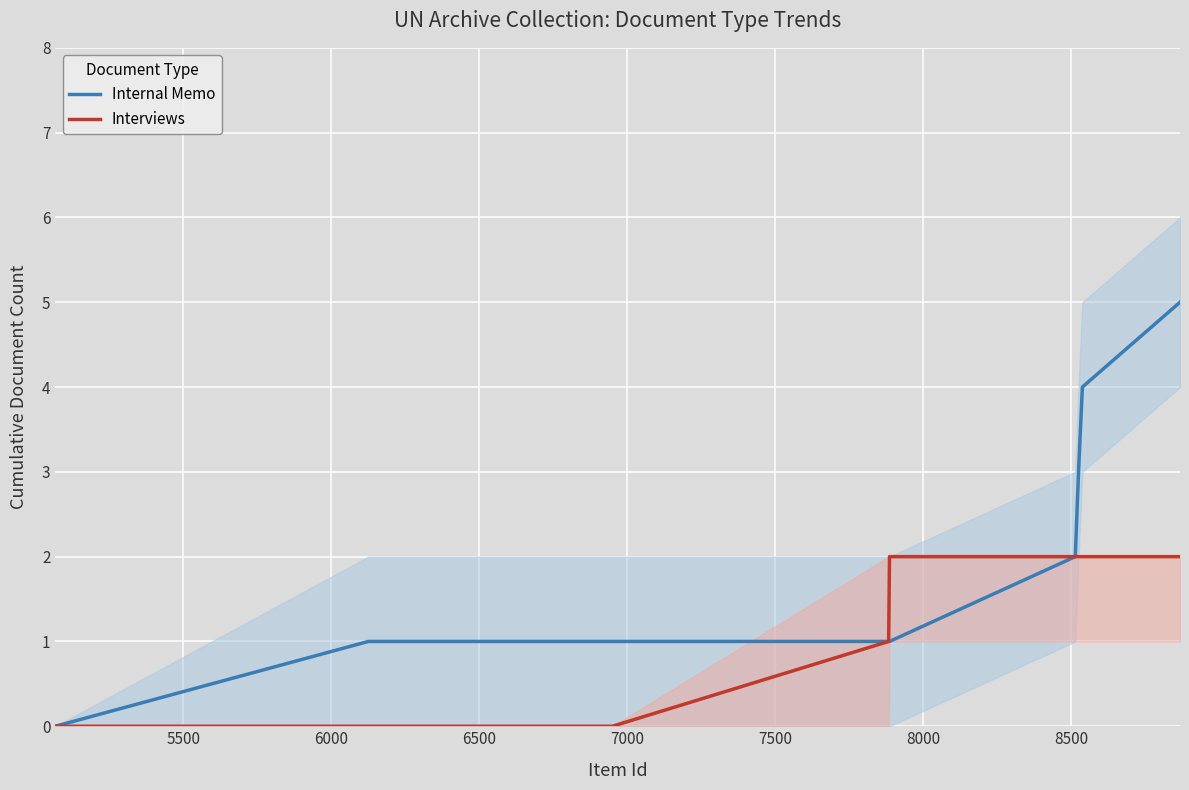

True or false: Internal Memo and Interviews intersect in this chart.

False